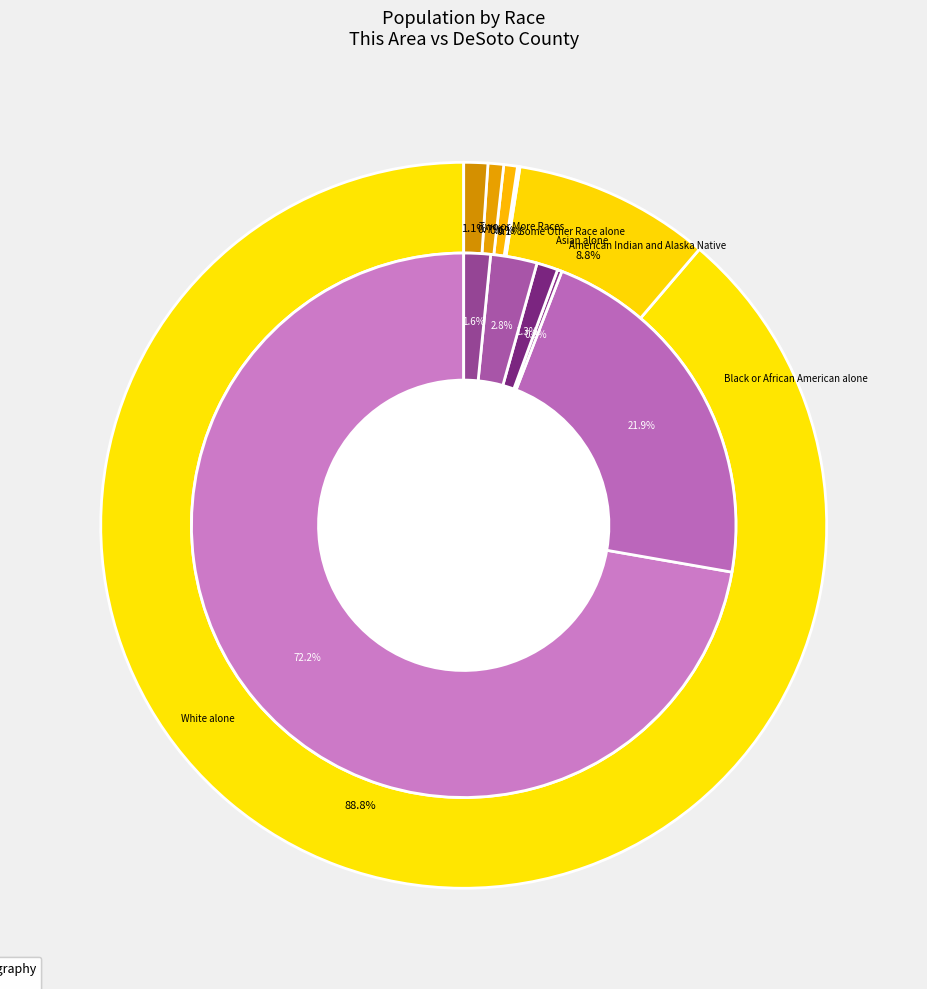

At DeSoto County, list the series in order from smallest to largest.

American Indian and Alaska Native, Asian alone, Two or More Races, Some Other Race alone, Black or African American alone, White alone